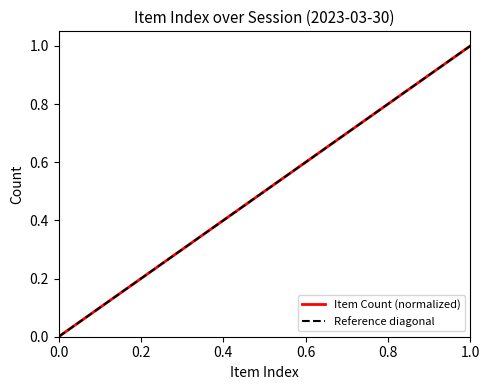

Does the chart display data point markers on the line(s)?

No